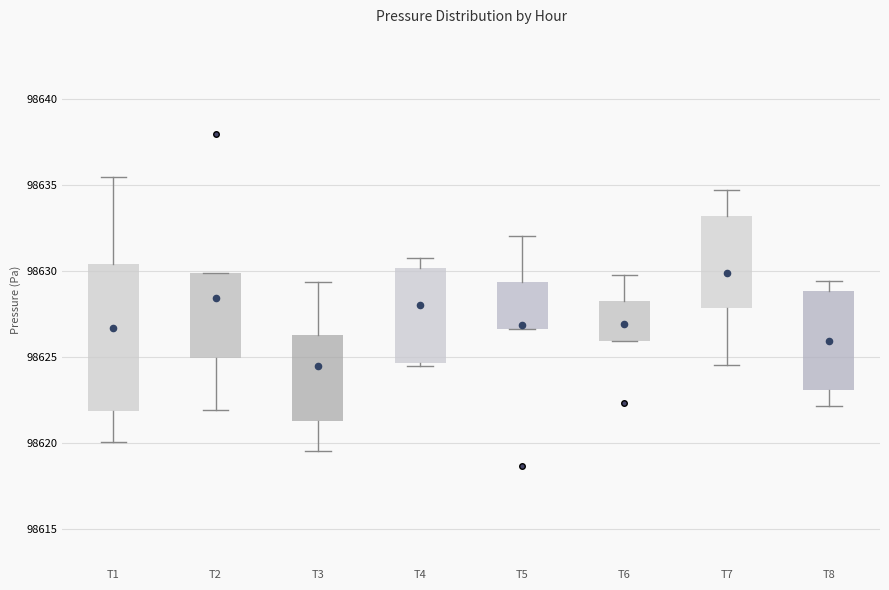

Where does the median line of the box for T2 sit on the y-axis? The values are not printed on the chart, so give them approximately, as read against the axis.

98627.5